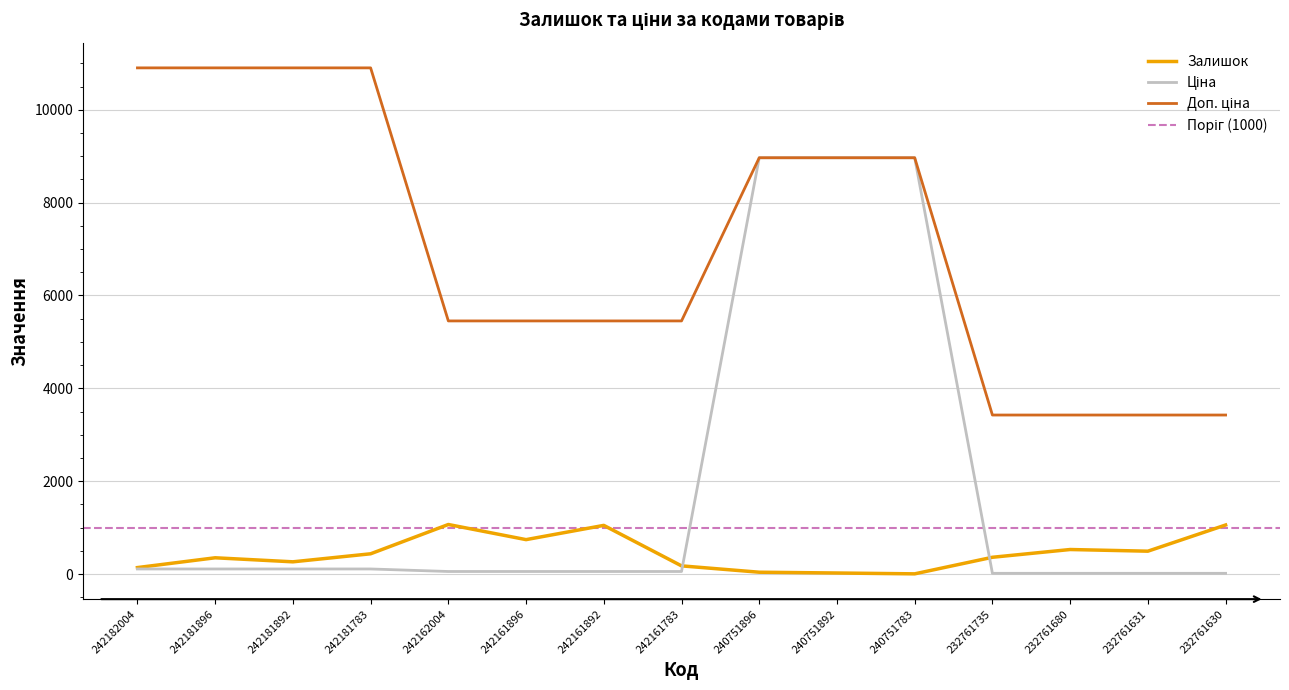

Is the value of Ціна at 240751892 greater than the value of Доп. ціна at 242182004?

No